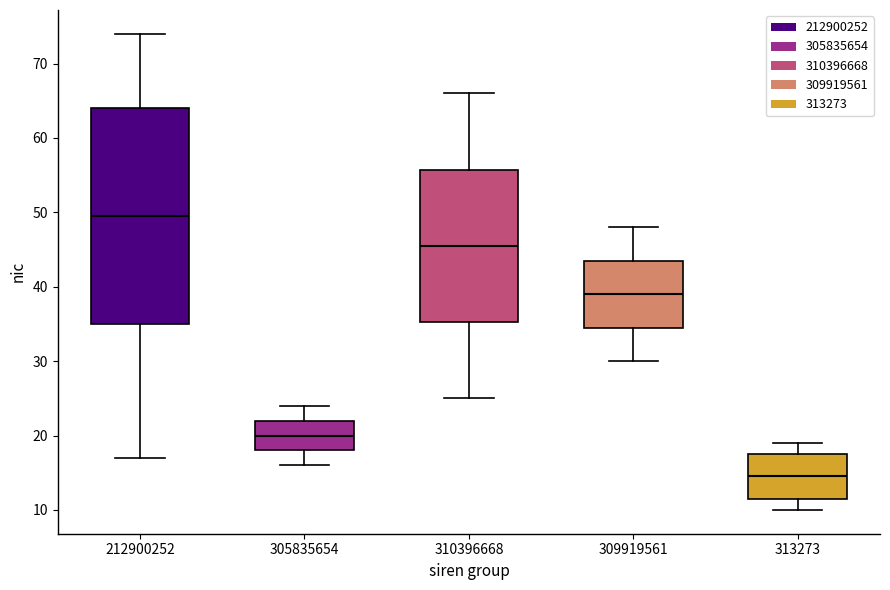

Which box has the lowest median line?

313273